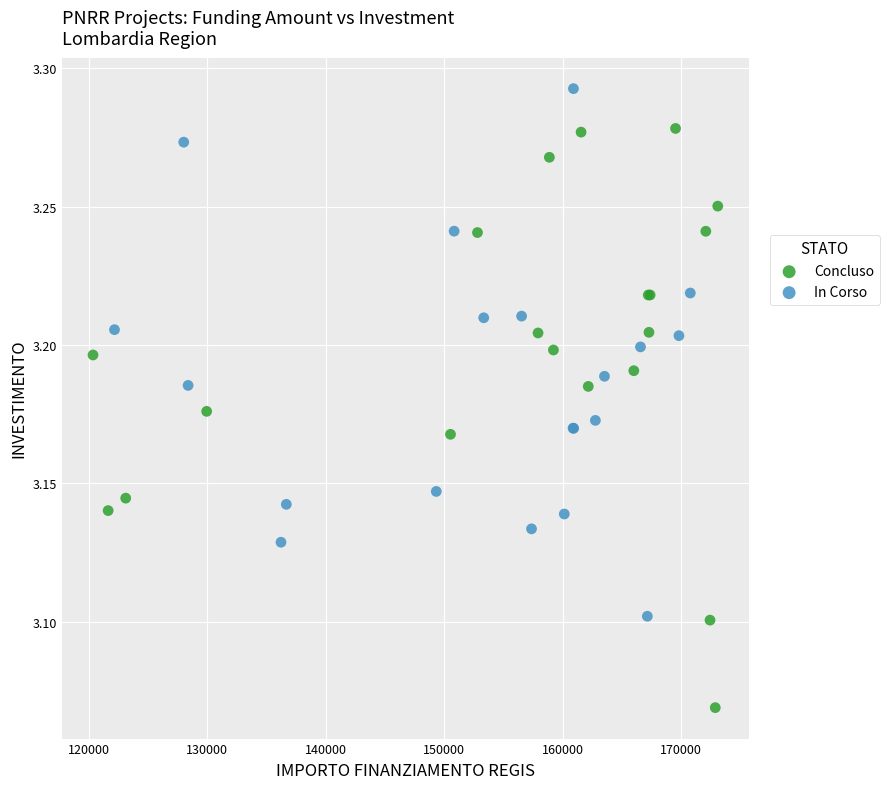

Which series contains the highest Y value?

In Corso